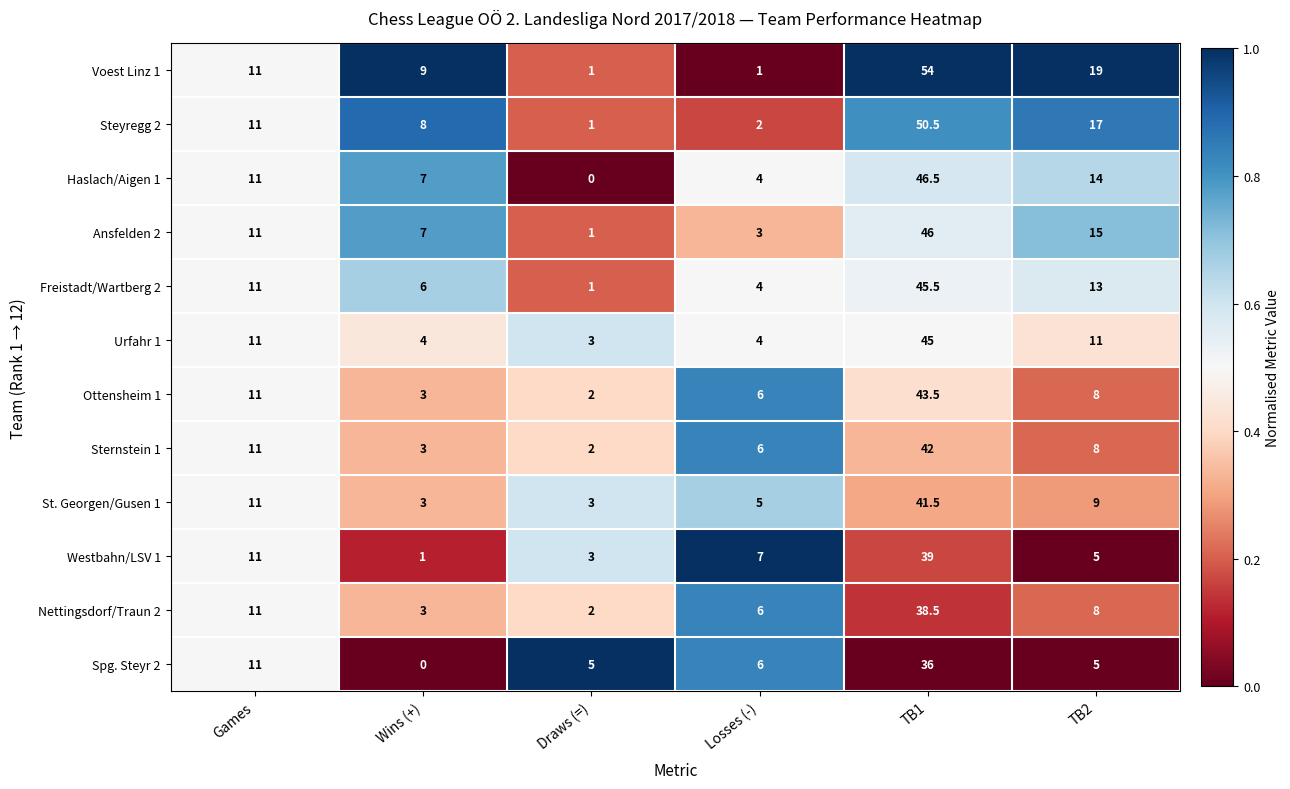

At which category is the sum across all series the highest?

TB1